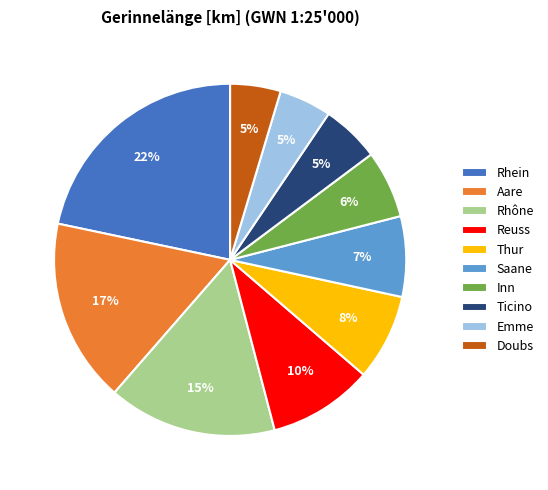

True or false: Emme accounts for 17% of the total.

False